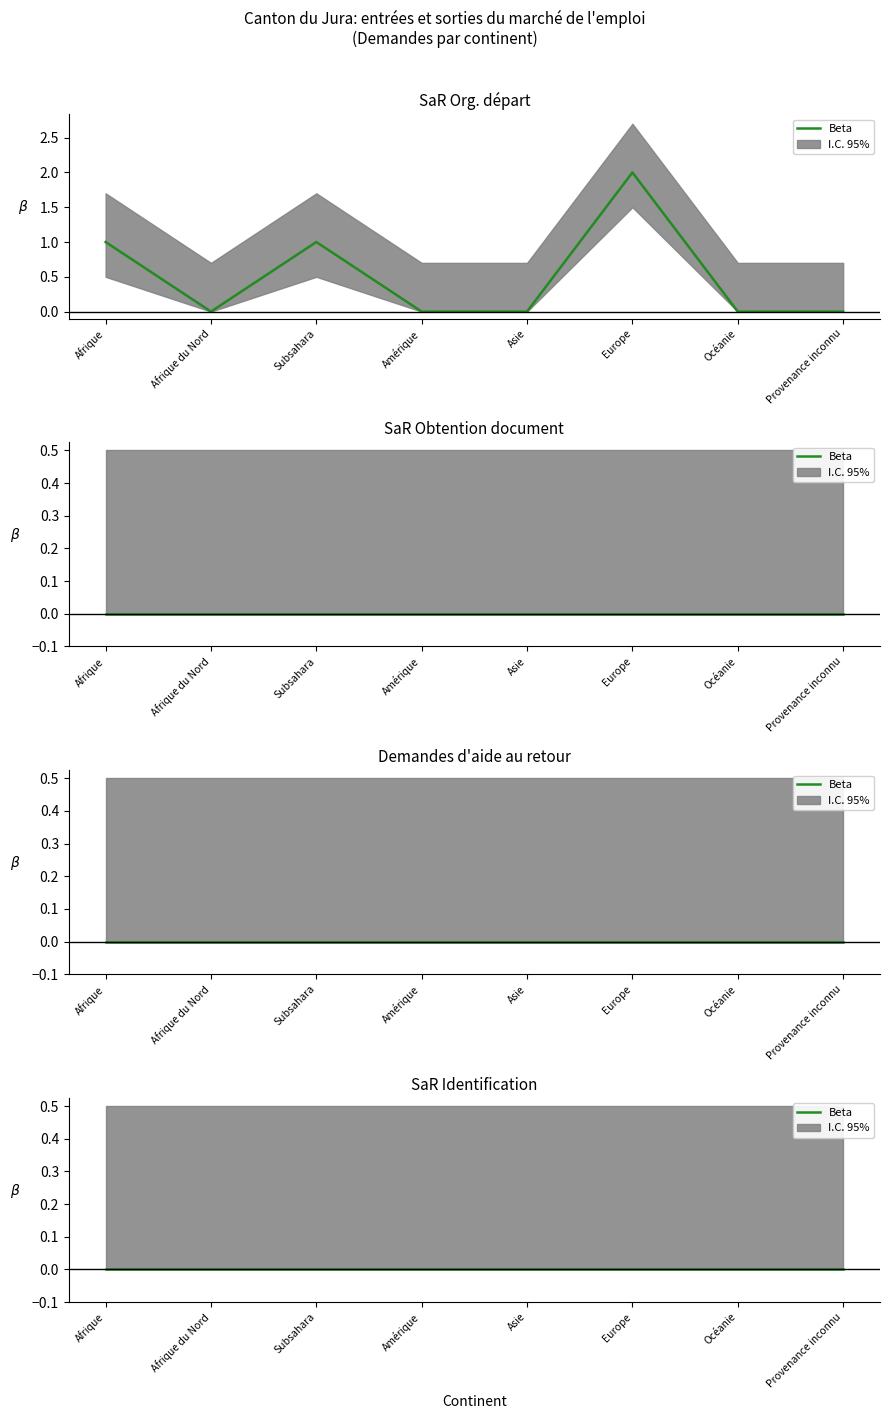

Is this an area chart (filled region under the line)?

No